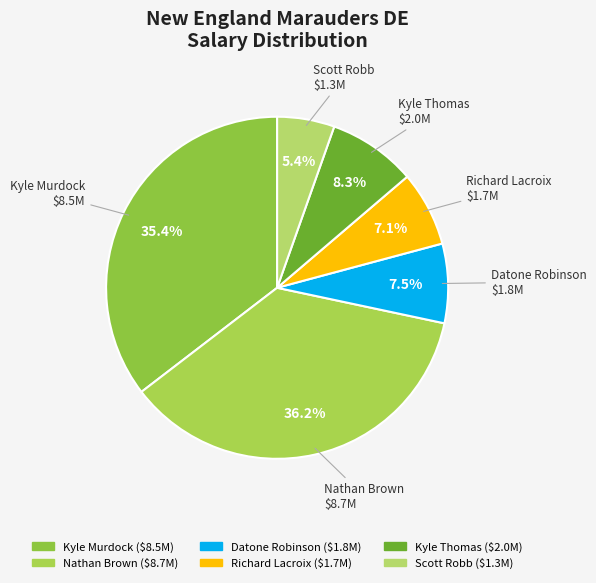

Which category has the smallest portion of the pie?

Scott Robb